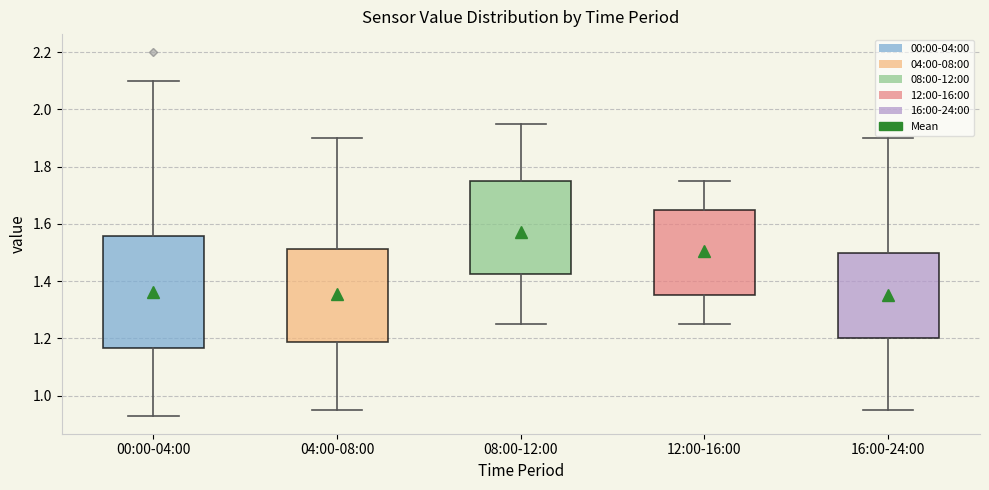

Where is the lower edge of the box for 00:00-04:00 on the y-axis? The values are not printed on the chart, so give them approximately, as read against the axis.

1.16